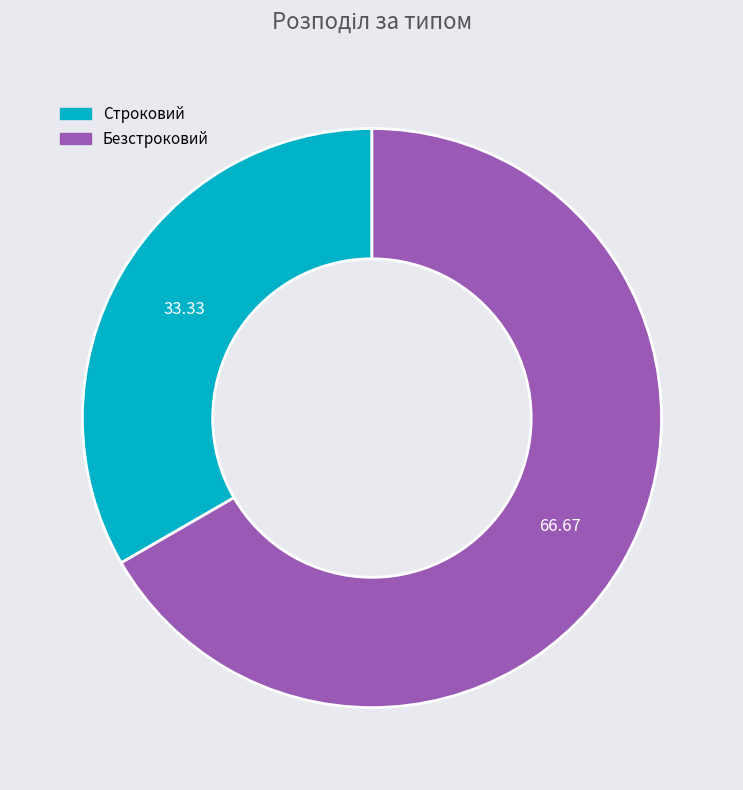

Is there a majority slice in this chart?

Yes